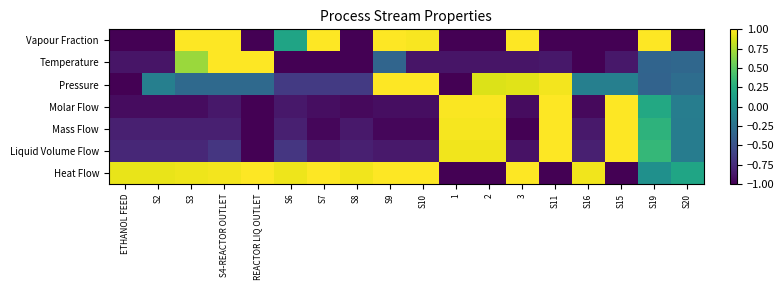

At how many categories does at least one series exceed 0?

18